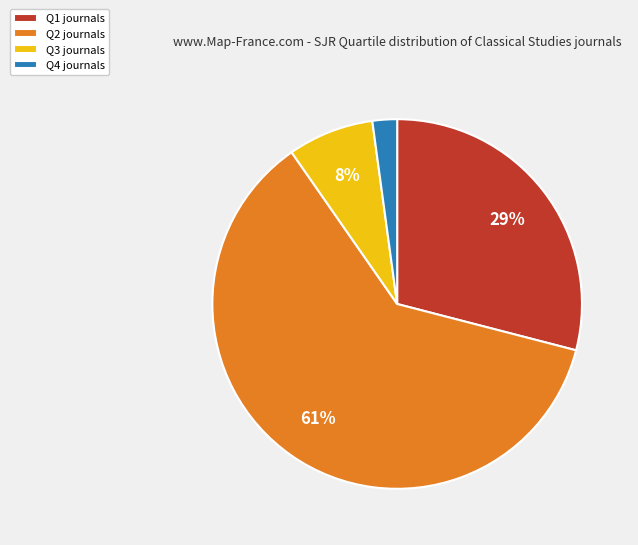

Is it true that Q3 is 18% of the pie?

False